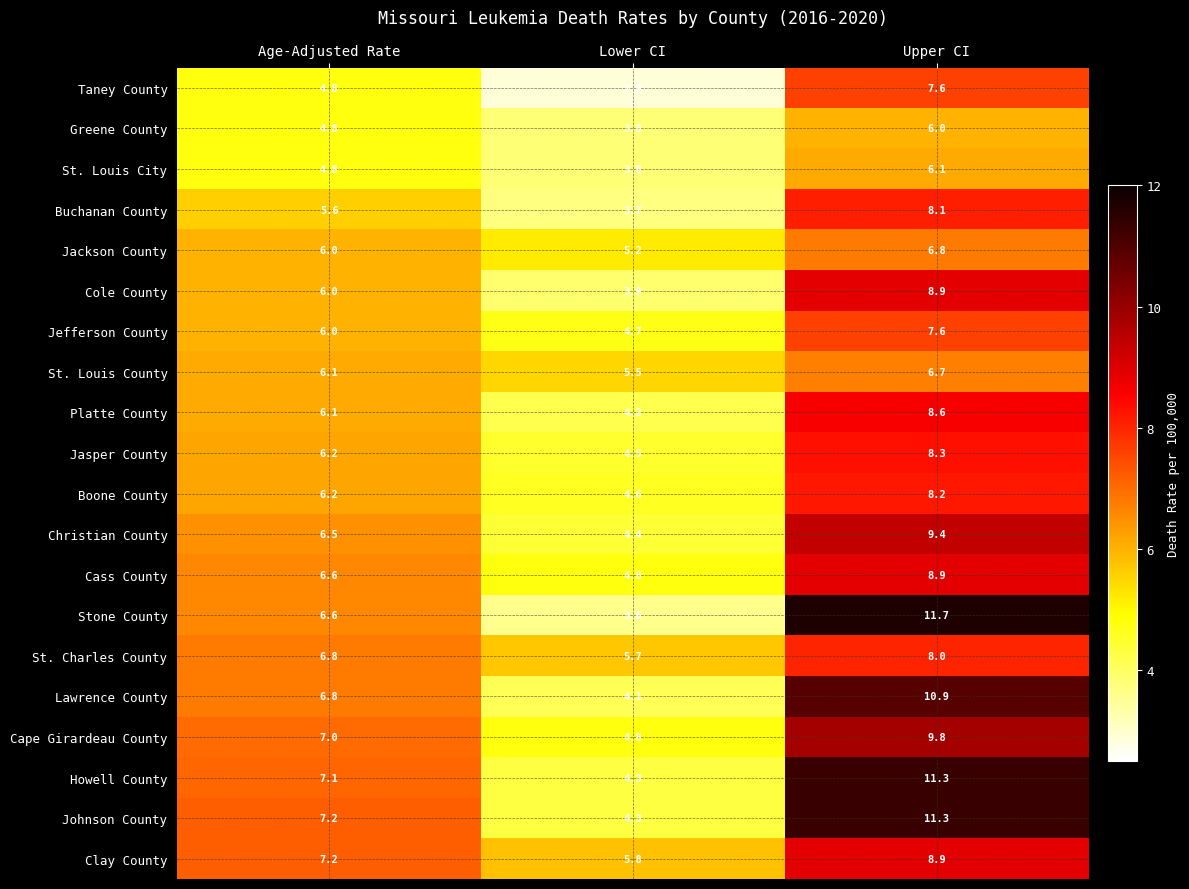

Which series has the widest spread of values?

Stone County